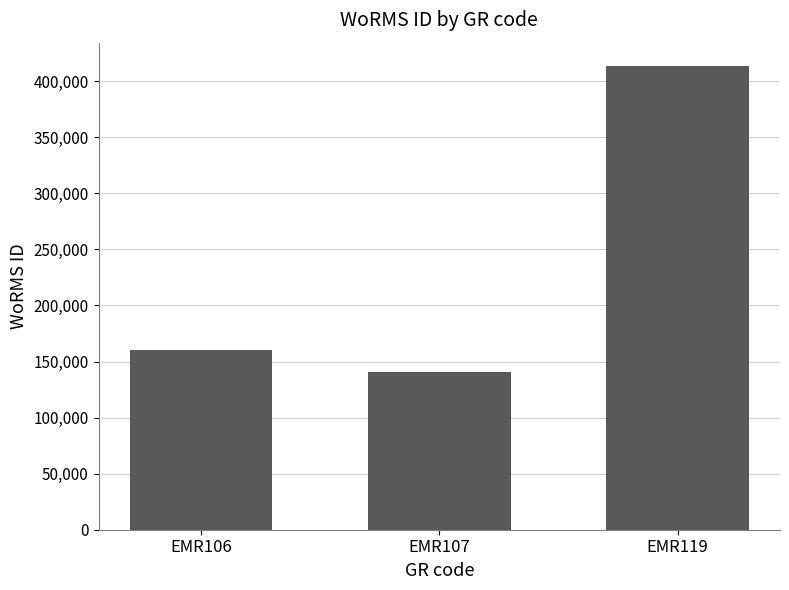

What is the greatest value displayed?

413641